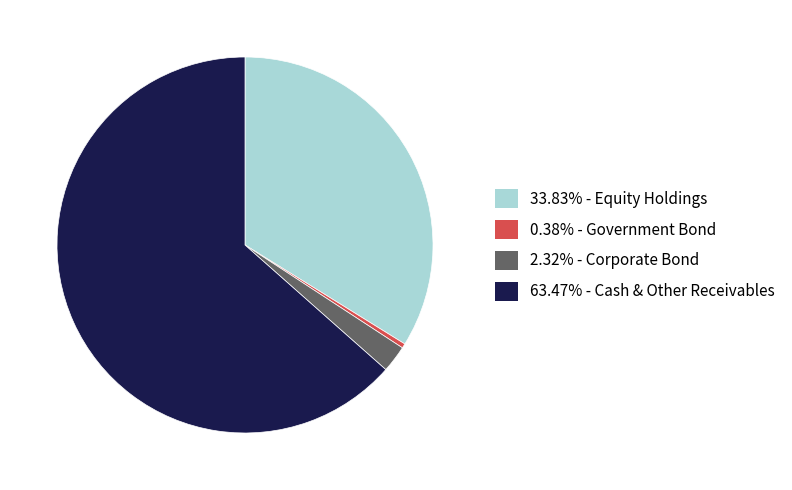

Is there any slice that represents more than half of the pie?

Yes